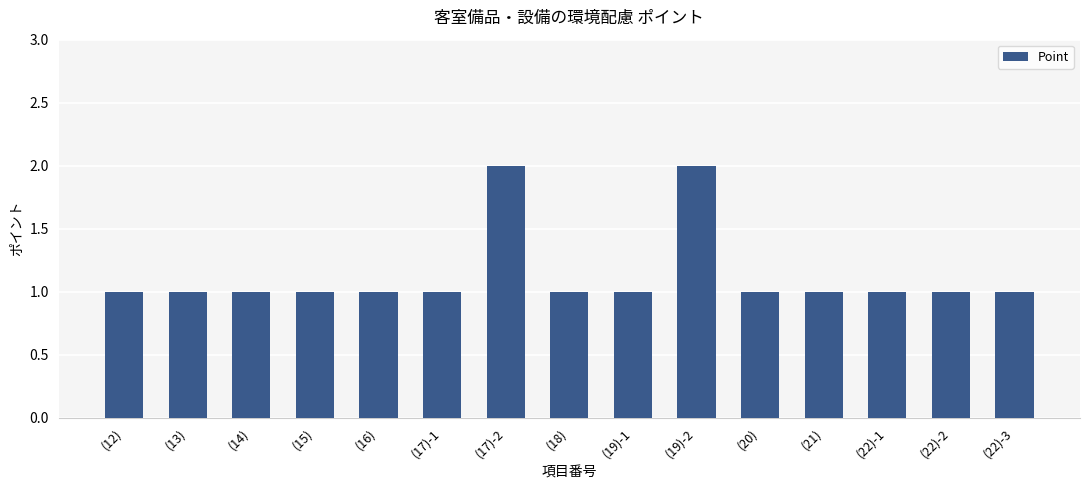

What is the sum of all values?

17